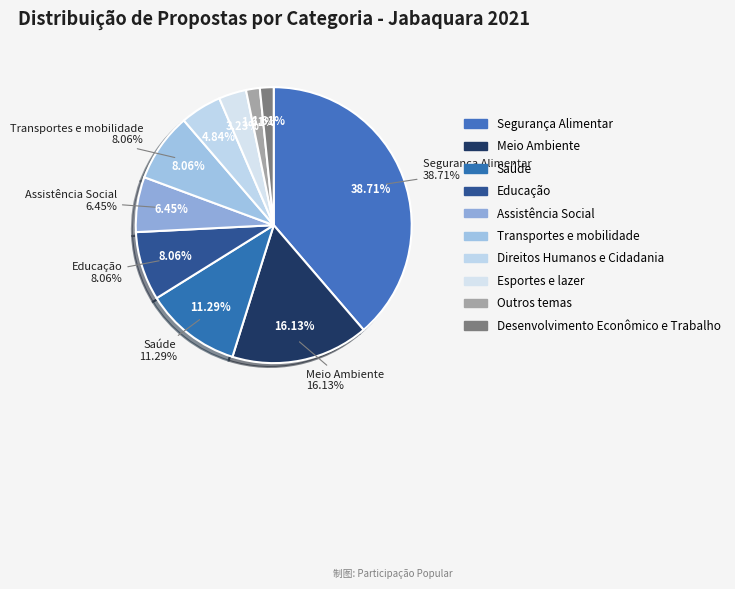

To the nearest percent, what portion does Assistência Social represent?

6%